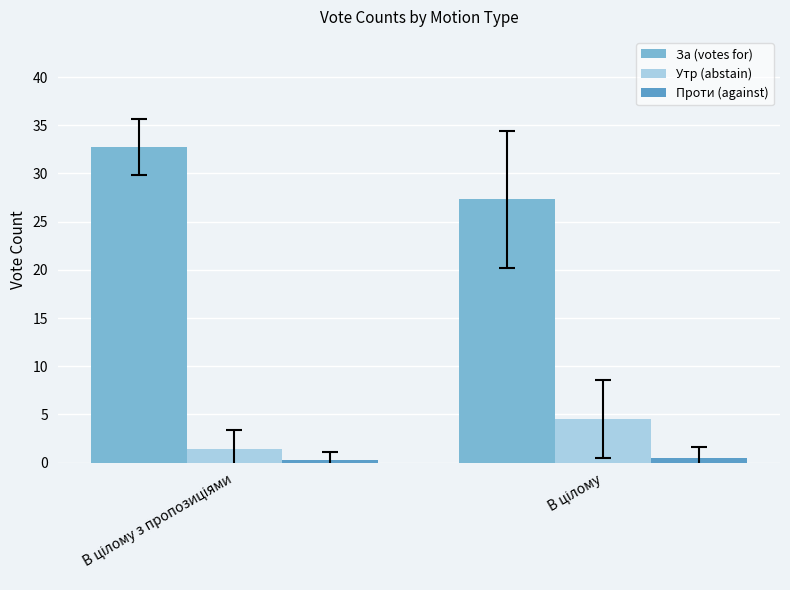

List the series in order of their peak value, highest first.

За (votes for), Утр (abstain), Проти (against)